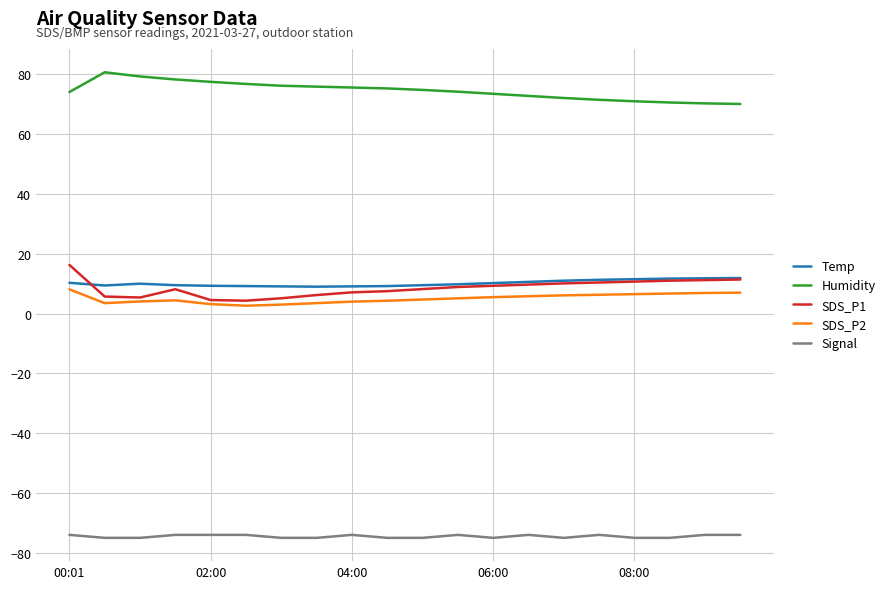

True or false: SDS_P1 and Signal cross at least once.

False